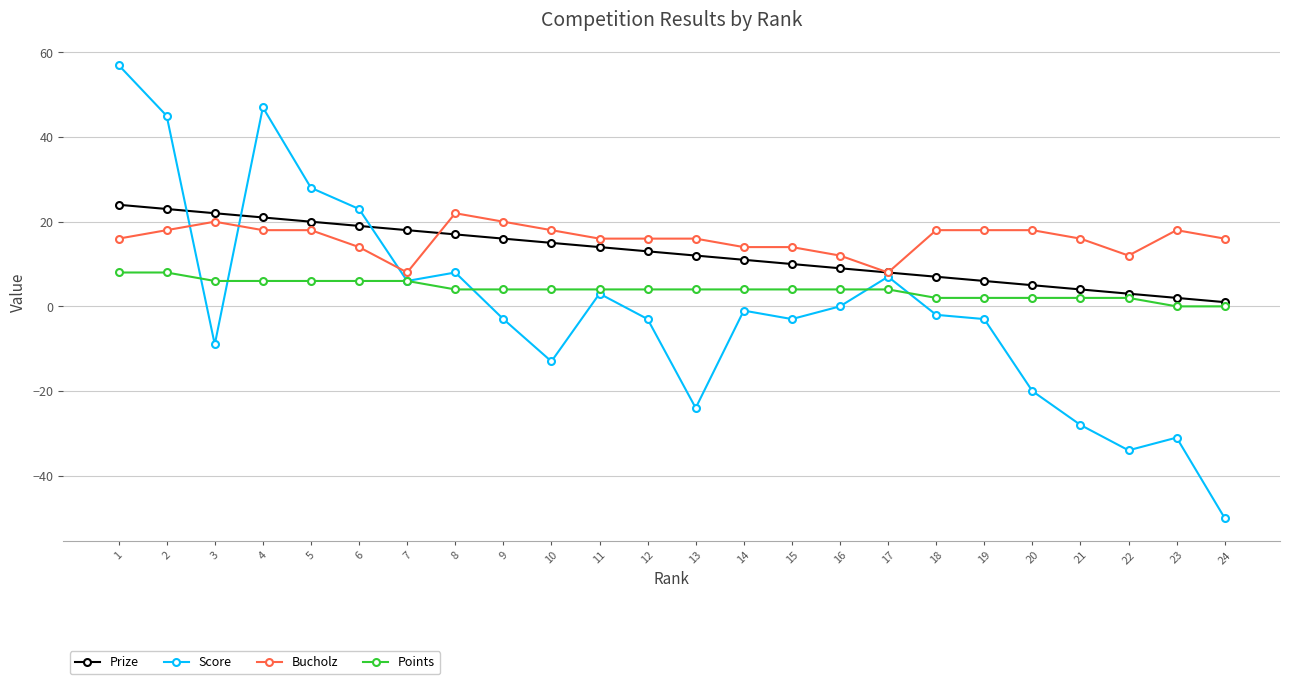

The value of Prize at 9 is 16. True or false?

True